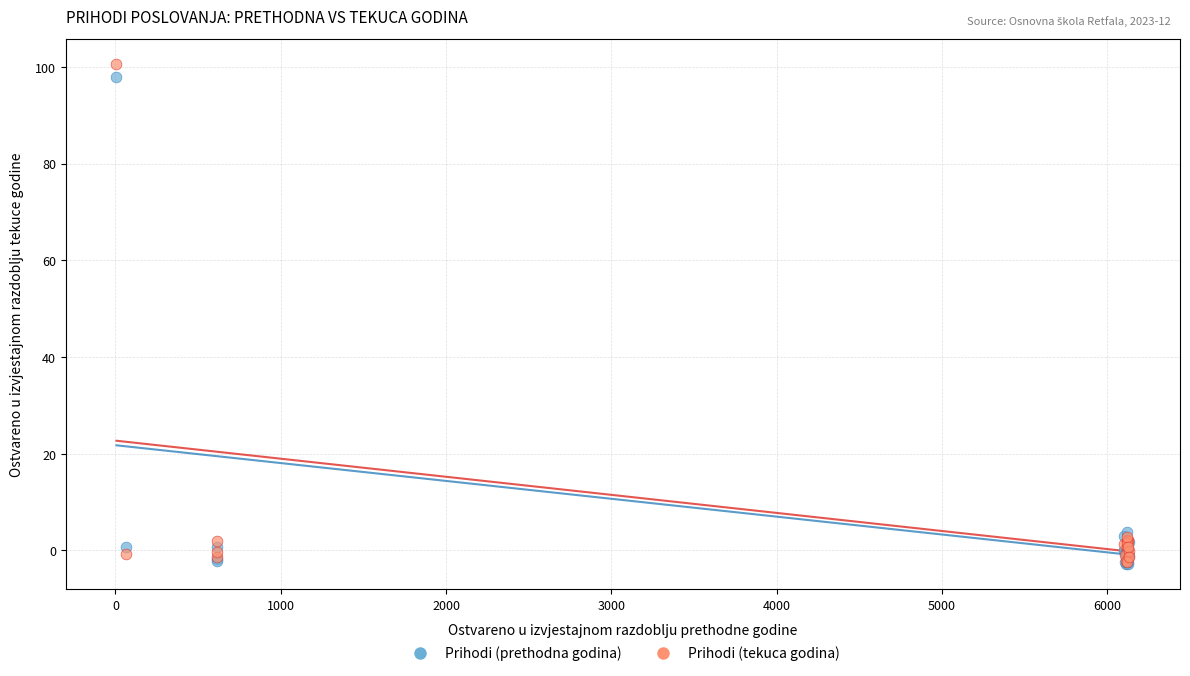

What are all the series names shown in the legend?

Prihodi (prethodna godina), Prihodi (tekuca godina)